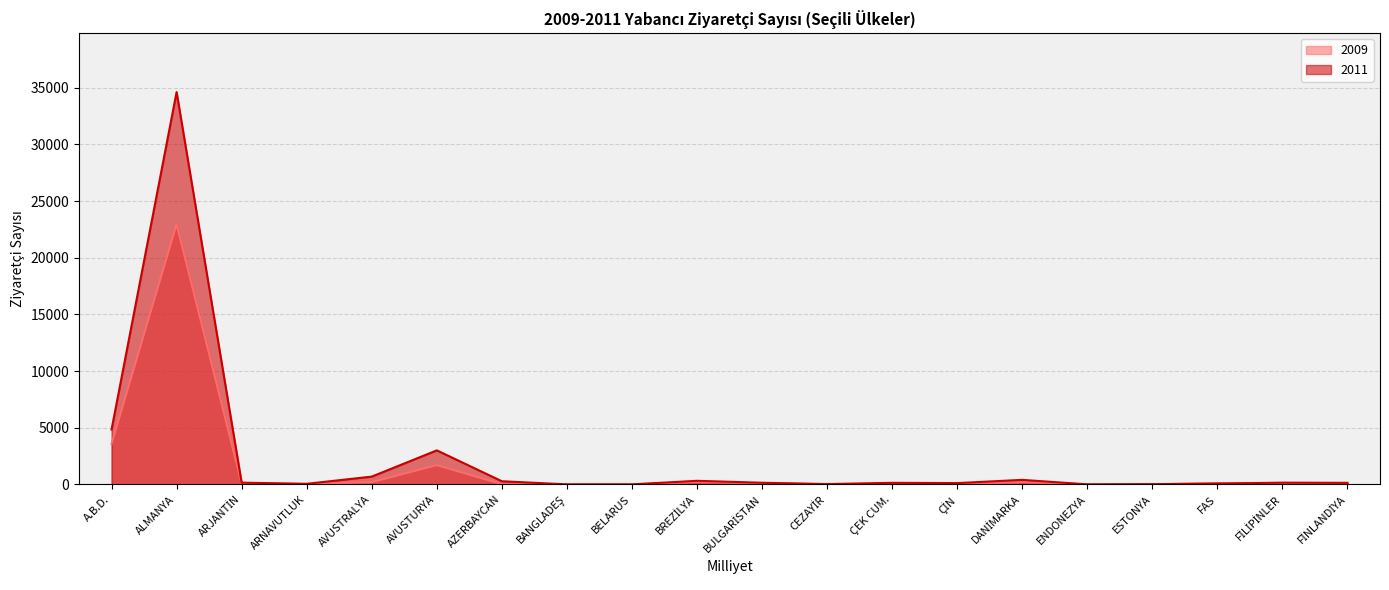

How many times do 2011 and 2009 cross each other?

2